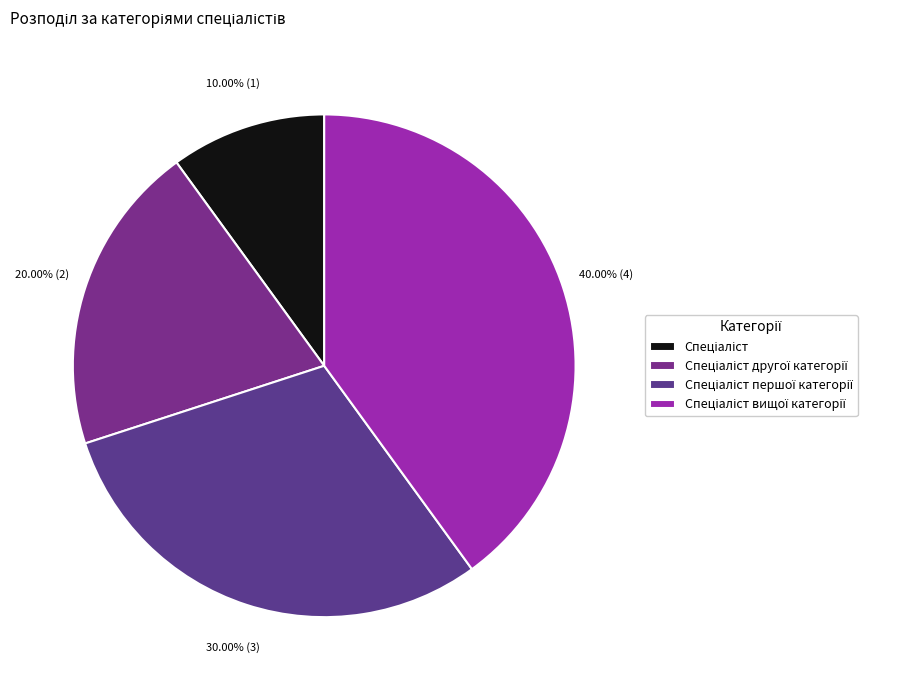

Rank the categories by value from highest to lowest.

Спеціаліст вищої категорії, Спеціаліст першої категорії, Спеціаліст другої категорії, Спеціаліст